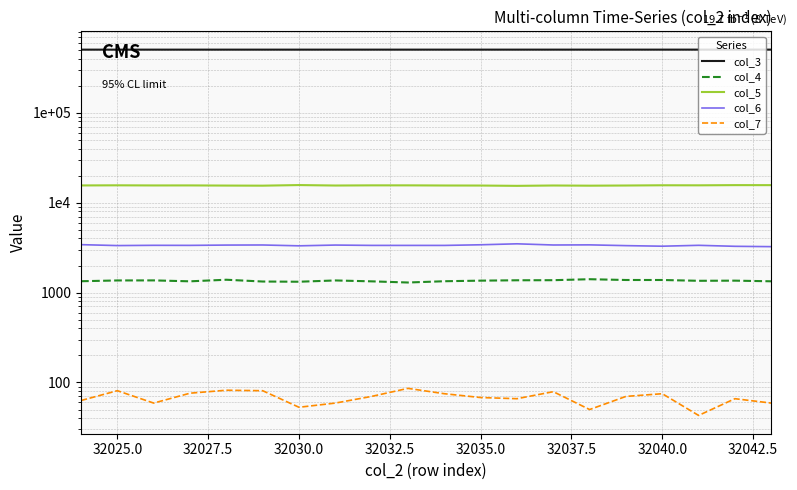

At which label does col_5 first exceed 15545?

32025.0